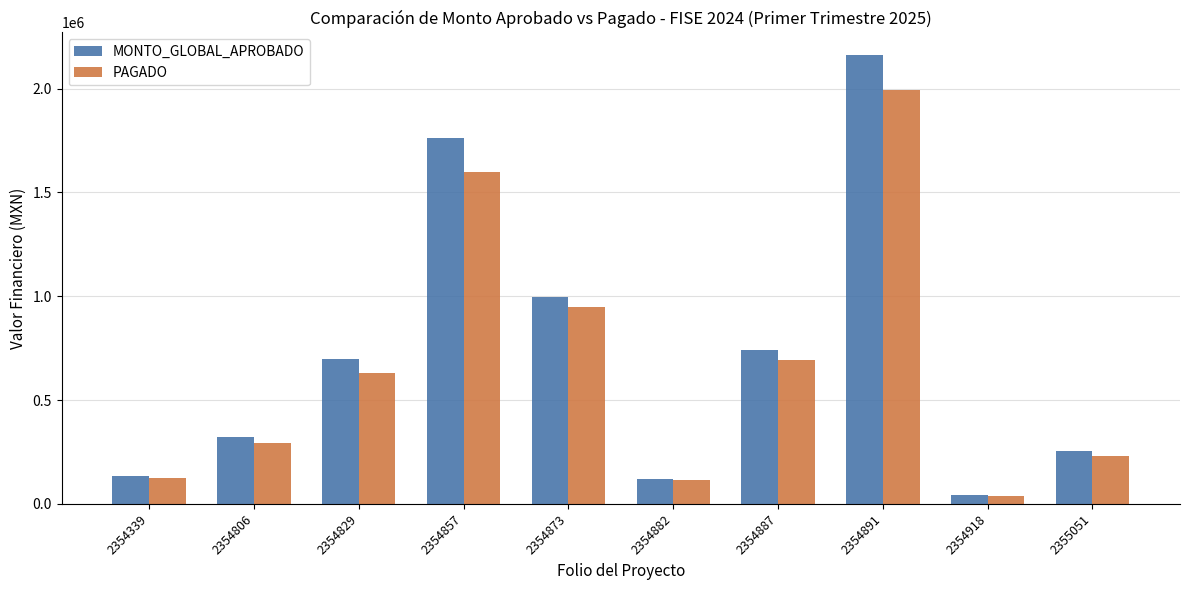

Is the value of MONTO_GLOBAL_APROBADO at 2354887 greater than the value of PAGADO at 2354339?

Yes